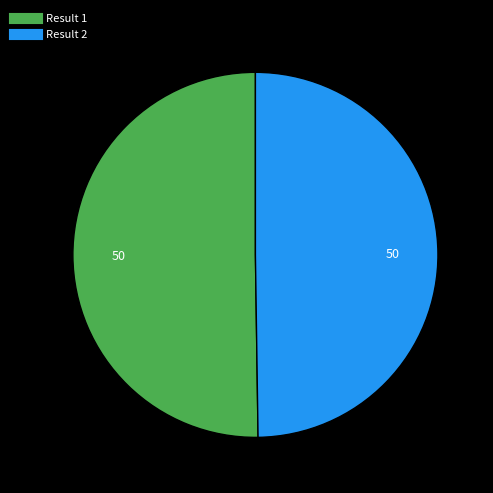

How many slices are in this pie chart?

2